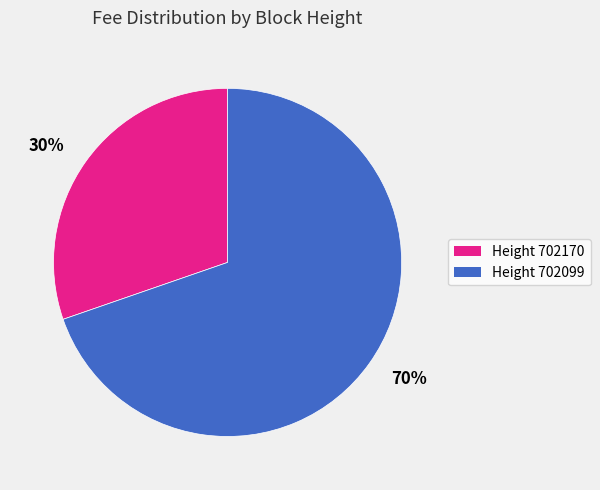

Rank the categories by value from lowest to highest.

30%, 70%